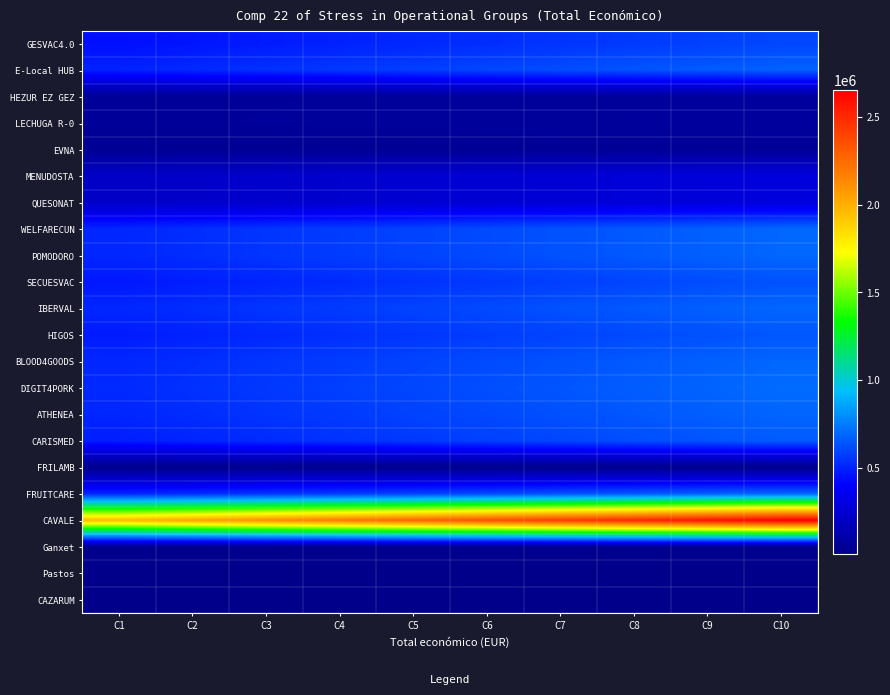

Reading left to right, extract all data points from this chart.

GESVAC4.0: C1=442052.7	C2=459388.1	C3=476723.5	C4=494058.9	C5=511394.3	C6=528729.7	C7=546065.1	C8=563400.5	C9=580735.9	C10=598071.3
E-Local HUB: C1=498202.0	C2=517739.3	C3=537276.7	C4=556814.0	C5=576351.3	C6=595888.7	C7=615426.0	C8=634963.3	C9=654500.7	C10=674038.0
HEZUR EZ GEZ: C1=50954.9	C2=52953.2	C3=54951.4	C4=56949.6	C5=58947.9	C6=60946.1	C7=62944.4	C8=64942.6	C9=66940.8	C10=68939.0
LECHUGA R-0: C1=52755.2	C2=54824.1	C3=56892.9	C4=58961.8	C5=61030.6	C6=63099.4	C7=65168.2	C8=67237.1	C9=69305.9	C10=71374.8
EVNA: C1=35761.2	C2=37163.6	C3=38566.0	C4=39968.4	C5=41370.8	C6=42773.2	C7=44175.6	C8=45578.0	C9=46980.4	C10=48382.8
MENUDOSTA: C1=212500.0	C2=220833.3	C3=229166.7	C4=237500.0	C5=245833.3	C6=254166.7	C7=262500.0	C8=270833.3	C9=279166.7	C10=287500.0
QUESONAT: C1=212500.0	C2=220833.3	C3=229166.7	C4=237500.0	C5=245833.3	C6=254166.7	C7=262500.0	C8=270833.3	C9=279166.7	C10=287500.0
WELFARECUN: C1=509072.6	C2=529036.3	C3=548999.9	C4=568963.5	C5=588927.2	C6=608890.8	C7=628854.5	C8=648818.1	C9=668781.7	C10=688745.3
POMODORO: C1=509609.0	C2=529593.7	C3=549578.3	C4=569563.0	C5=589547.7	C6=609532.3	C7=629517.0	C8=649501.7	C9=669486.3	C10=689471.0
SECUESVAC: C1=466555.6	C2=484852.0	C3=503148.2	C4=521444.5	C5=539740.8	C6=558037.2	C7=576333.5	C8=594629.8	C9=612926.1	C10=631222.3
IBERVAL: C1=508557.5	C2=528501.0	C3=548444.4	C4=568387.8	C5=588331.3	C6=608274.7	C7=628218.2	C8=648161.6	C9=668105.0	C10=688048.4
HIGOS: C1=476449.6	C2=495134.0	C3=513818.2	C4=532502.5	C5=551186.8	C6=569871.2	C7=588555.5	C8=607239.8	C9=625924.1	C10=644608.3
BLOOD4GOODS: C1=509966.0	C2=529964.7	C3=549963.3	C4=569962.0	C5=589960.7	C6=609959.3	C7=629958.0	C8=649956.7	C9=669955.3	C10=689954.0
DIGIT4PORK: C1=517825.1	C2=538132.0	C3=558438.8	C4=578745.7	C5=599052.6	C6=619359.4	C7=639666.3	C8=659973.2	C9=680280.0	C10=700586.9
ATHENEA: C1=506120.6	C2=525968.5	C3=545816.3	C4=565664.2	C5=585512.1	C6=605359.9	C7=625207.8	C8=645055.7	C9=664903.5	C10=684751.4
CARISMED: C1=484951.3	C2=503969.0	C3=522986.8	C4=542004.4	C5=561022.2	C6=580039.8	C7=599057.6	C8=618075.2	C9=637093.0	C10=656110.6
FRILAMB: C1=7990.0	C2=8303.3	C3=8616.7	C4=8930.0	C5=9243.3	C6=9556.7	C7=9870.0	C8=10183.3	C9=10496.7	C10=10810.0
FRUITCARE: C1=509690.6	C2=529678.5	C3=549666.3	C4=569654.2	C5=589642.1	C6=609629.9	C7=629617.8	C8=649605.7	C9=669593.5	C10=689581.4
CAVALE: C1=1963522.1	C2=2040523.0	C3=2117523.8	C4=2194524.7	C5=2271525.6	C6=2348526.4	C7=2425527.3	C8=2502528.2	C9=2579529.0	C10=2656529.9
Ganxet: C1=16124.5	C2=16756.8	C3=17389.2	C4=18021.5	C5=18653.8	C6=19286.2	C7=19918.5	C8=20550.8	C9=21183.2	C10=21815.5
Pastos: C1=4250.0	C2=4416.7	C3=4583.3	C4=4750.0	C5=4916.7	C6=5083.3	C7=5250.0	C8=5416.7	C9=5583.3	C10=5750.0
CAZARUM: C1=4845.0	C2=5035.0	C3=5225.0	C4=5415.0	C5=5605.0	C6=5795.0	C7=5985.0	C8=6175.0	C9=6365.0	C10=6555.0